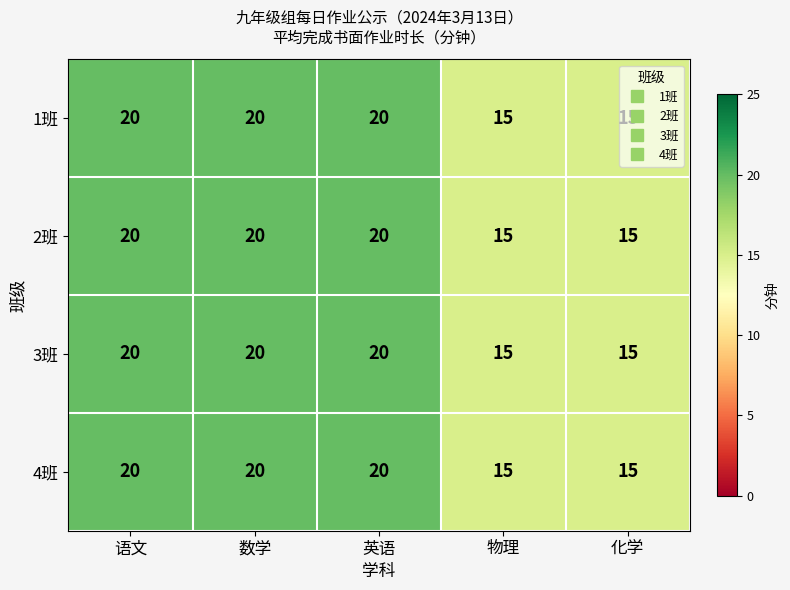

What is the highest value of the 3班 series?

20